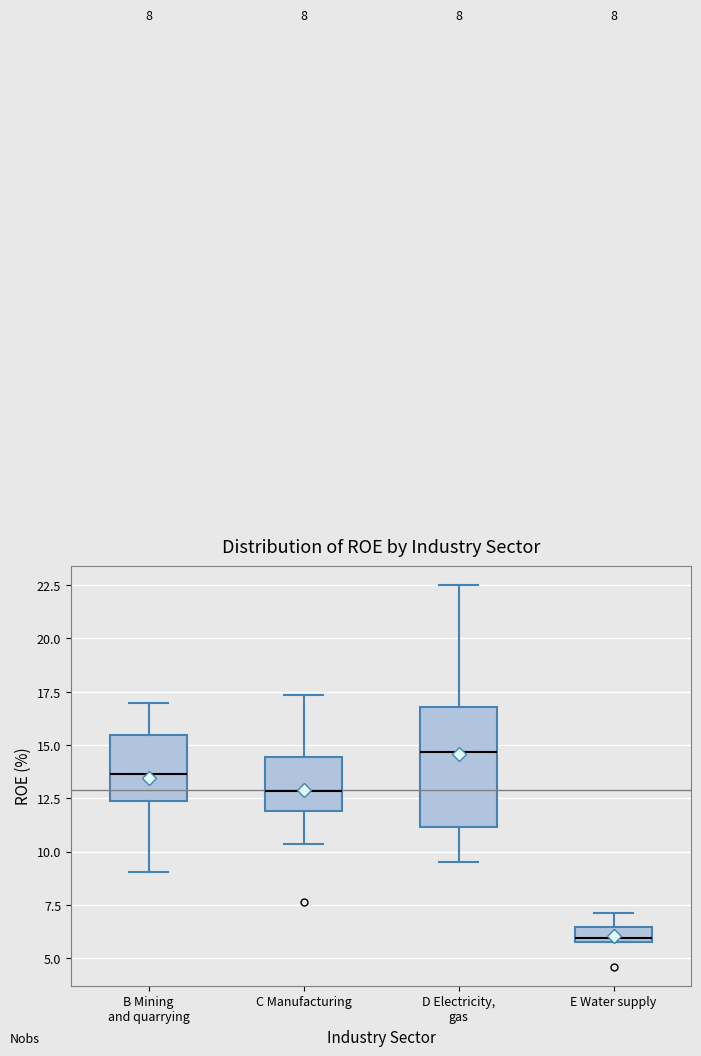

Which box has the lowest median line?

E Water supply